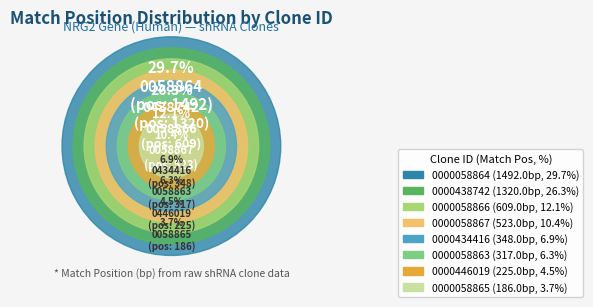

What is the total percentage of TRCN0000434416 and TRCN0000058863?

13.2%